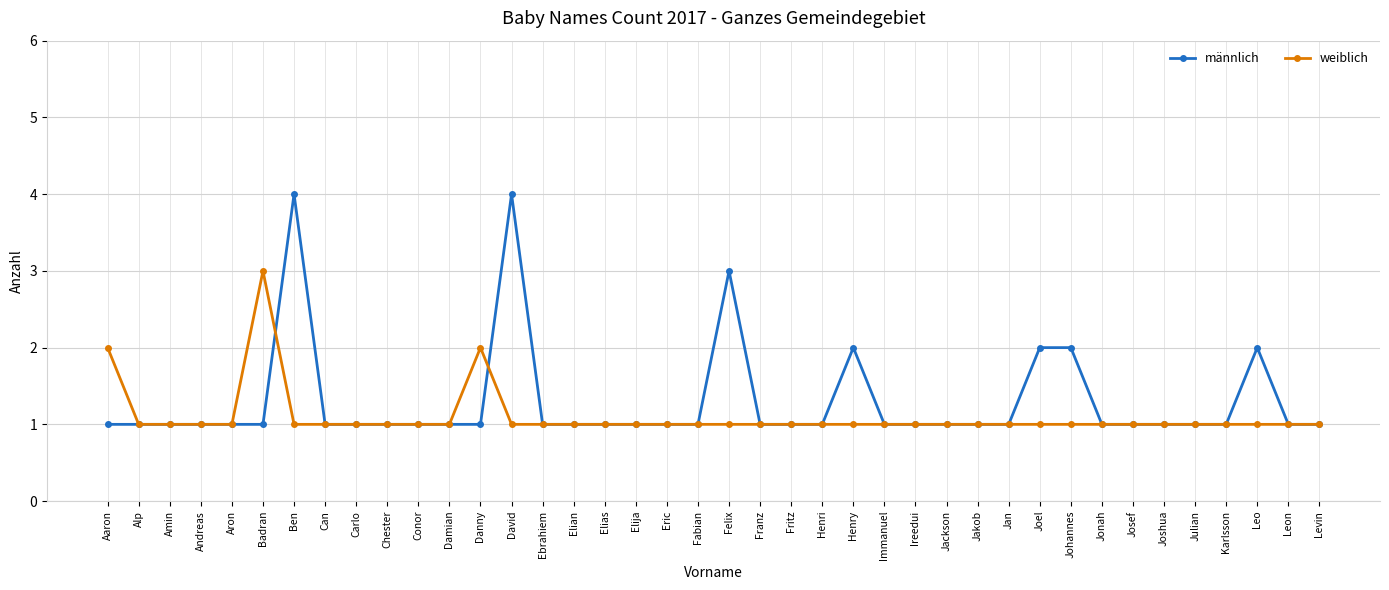

Which series has the largest total across all categories?

männlich